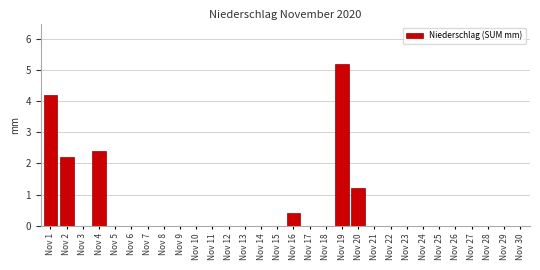

Reading left to right, what are all the values shown in this chart?

Nov 1=4.2	Nov 2=2.2	Nov 3=0.0	Nov 4=2.4	Nov 5=0.0	Nov 6=0.0	Nov 7=0.0	Nov 8=0.0	Nov 9=0.0	Nov 10=0.0	Nov 11=0.0	Nov 12=0.0	Nov 13=0.0	Nov 14=0.0	Nov 15=0.0	Nov 16=0.4	Nov 17=0.0	Nov 18=0.0	Nov 19=5.2	Nov 20=1.2	Nov 21=0.0	Nov 22=0.0	Nov 23=0.0	Nov 24=0.0	Nov 25=0.0	Nov 26=0.0	Nov 27=0.0	Nov 28=0.0	Nov 29=0.0	Nov 30=0.0